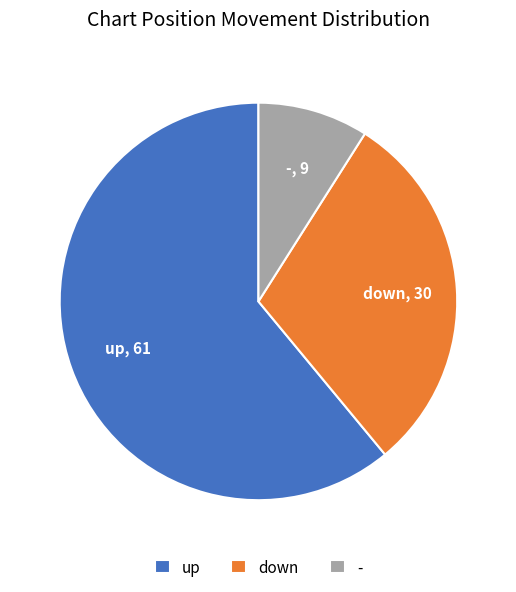

The down slice represents 18% of the pie. True or false?

False